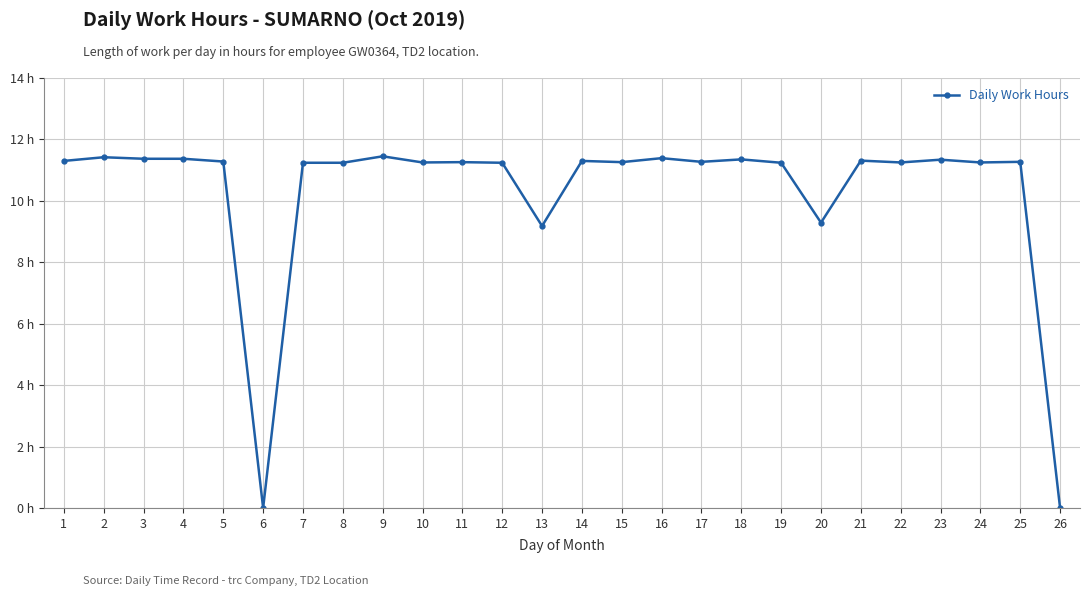

Does the chart have visible grid lines?

Yes